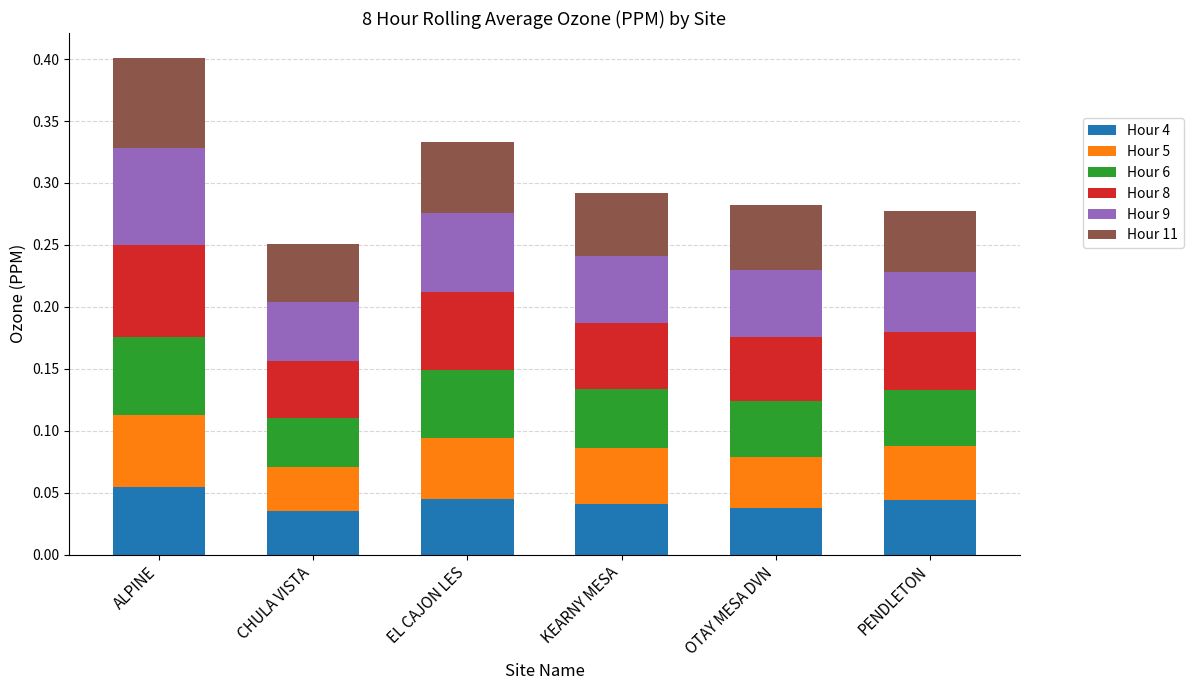

At which category is the sum across all series the highest?

ALPINE